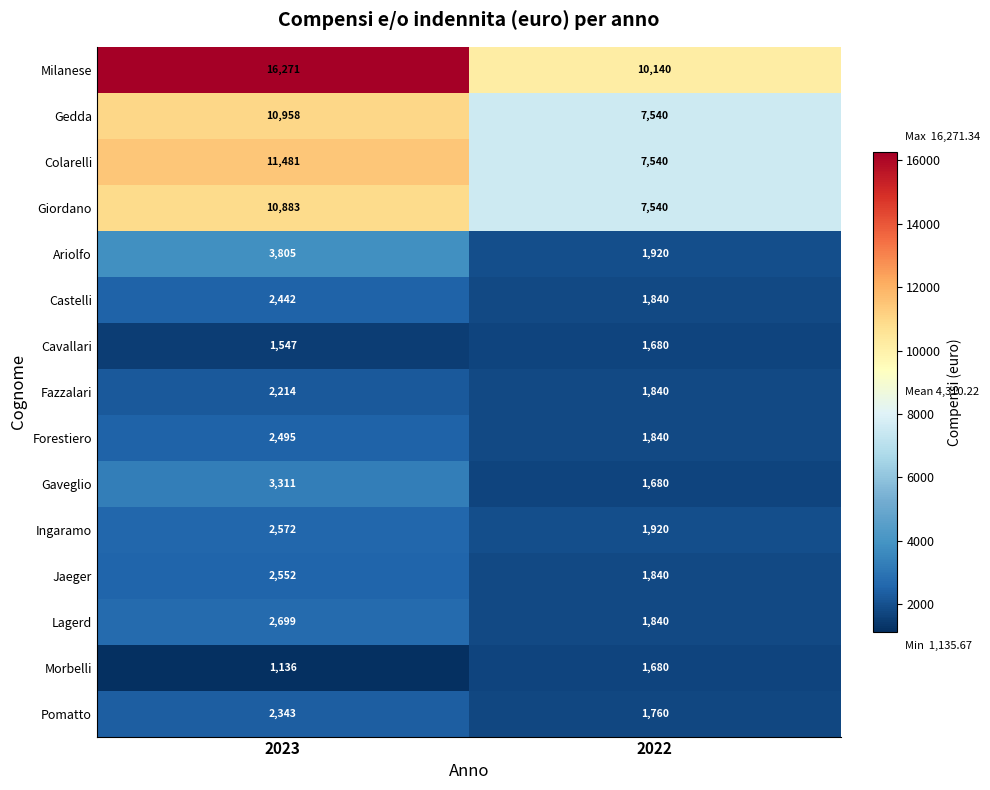

At how many categories does at least one series exceed 4200?

2